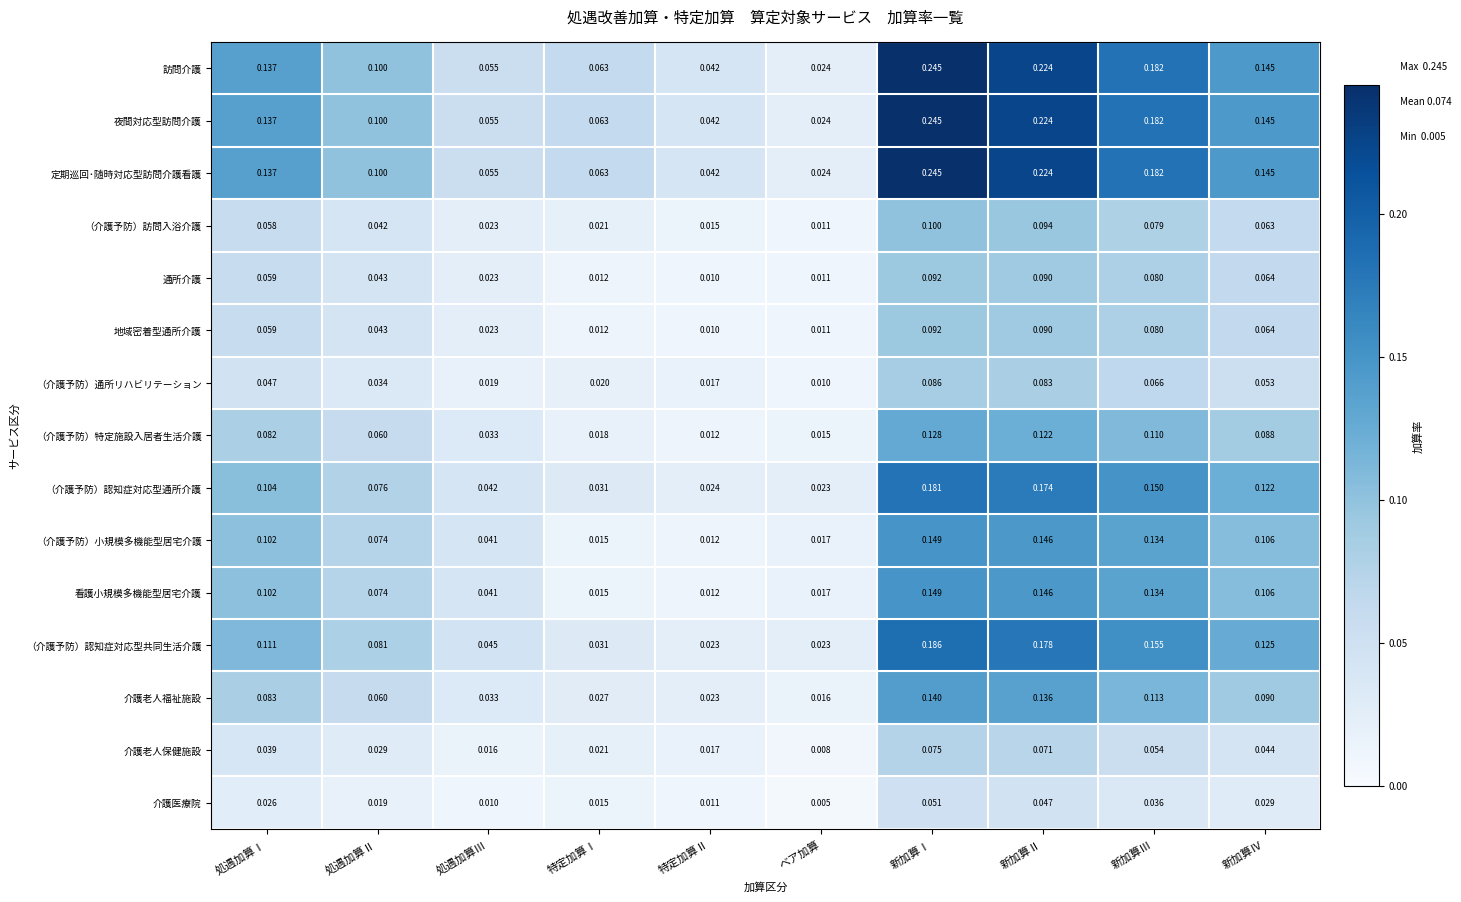

Is the value of （介護予防）認知症対応型共同生活介護 at 特定加算Ⅱ greater than the value of 看護小規模多機能型居宅介護 at 新加算Ⅳ?

No